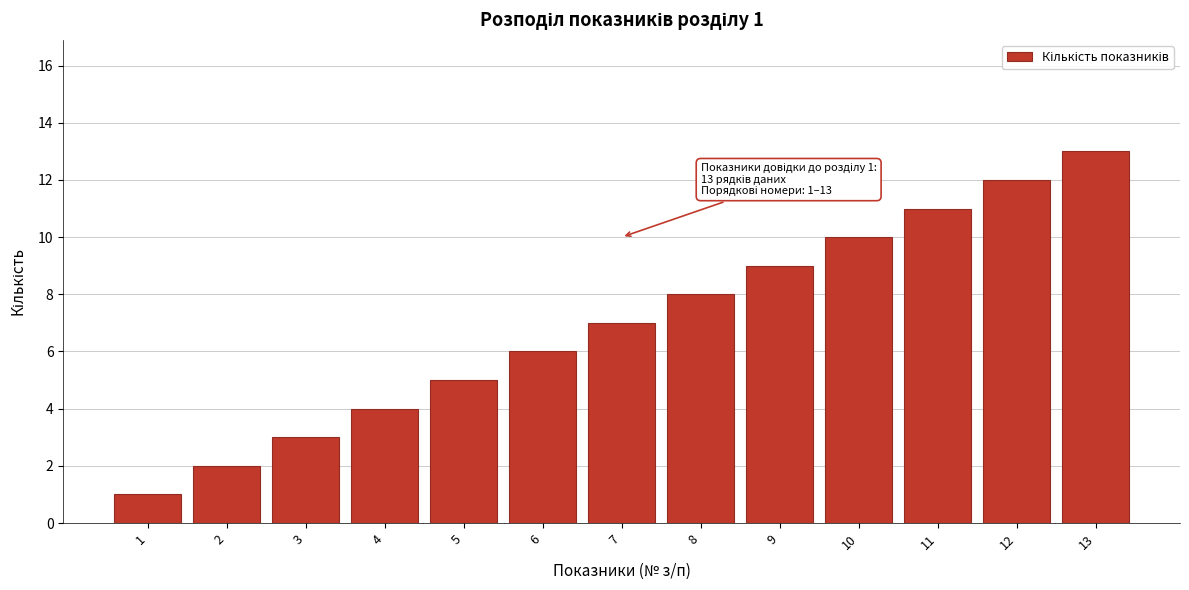

What is the ratio of the value at 3 to the value at 10?

0.3